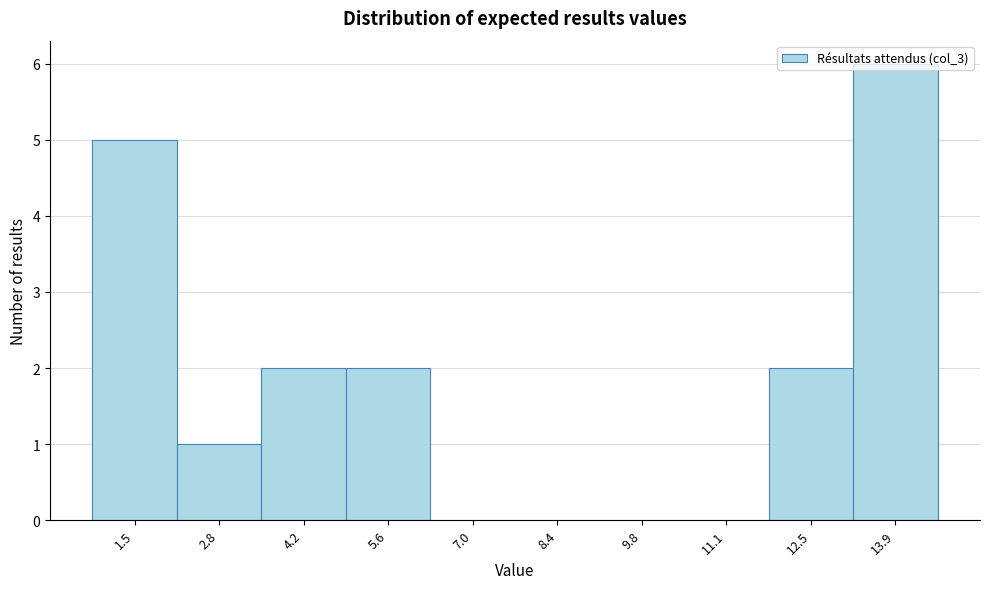

What is the height of the bar covering 3.6 to 5.0 on the x-axis? Neither the bar edges nor the heights are printed on the chart, so give them approximately, as read against the axes.

2